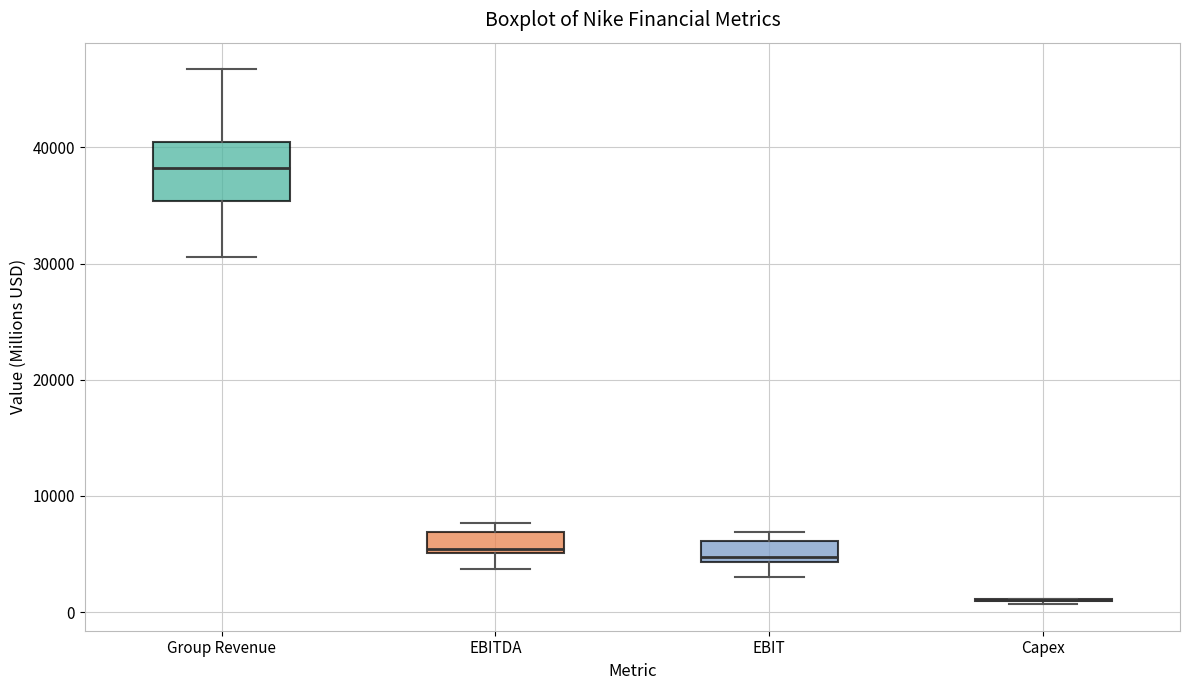

Comparing the boxes themselves (not the whiskers), which one is the tallest?

Group Revenue